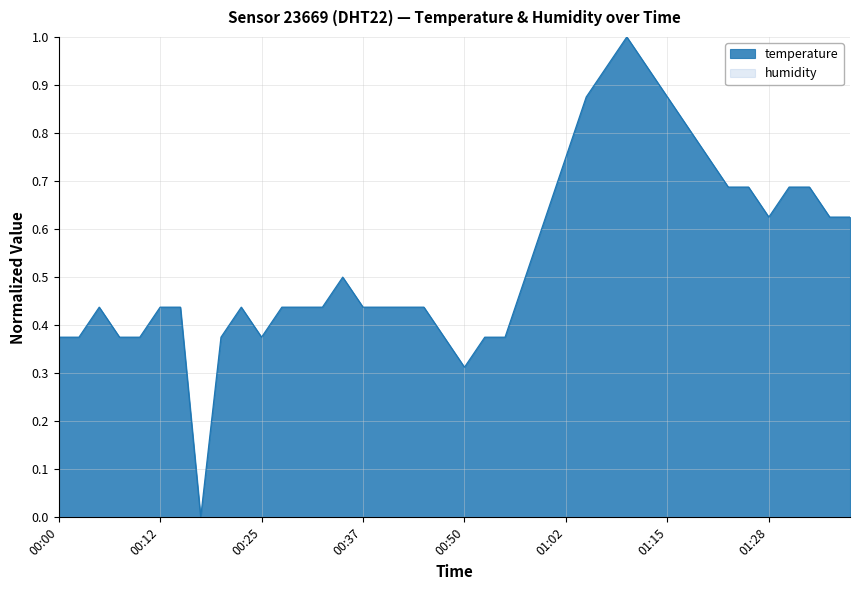

List the labels in order of value, largest first.

01:10, 01:07, 01:12, 01:05, 01:15, 01:17, 01:02, 01:20, 01:23, 01:25, 01:30, 01:33, 01:00, 01:28, 01:35, 01:38, 00:35, 00:57, 00:05, 00:12, 00:15, 00:22, 00:27, 00:30, 00:32, 00:37, 00:40, 00:42, 00:45, 00:00, 00:02, 00:07, 00:10, 00:20, 00:25, 00:47, 00:52, 00:55, 00:50, 00:17